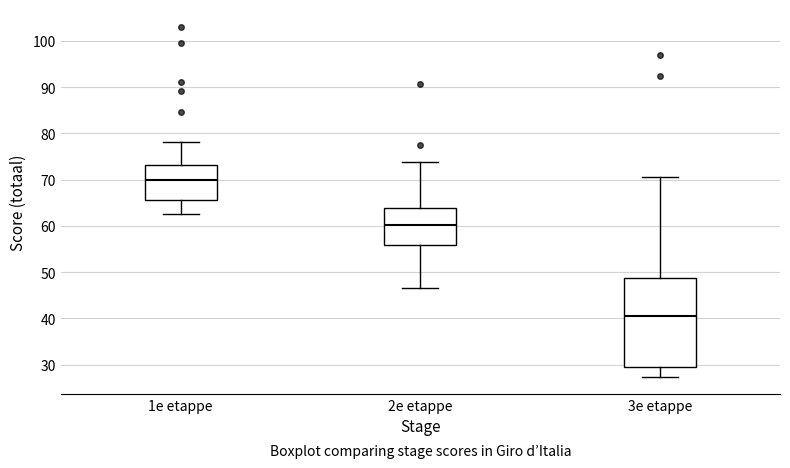

Reading left to right, read every box against the y-axis: the position of its median line, the range the box covers, and the ends of its whiskers. The values are not printed on the chart, so give them approximately, as read against the axis.

1e etappe: median 70, box 66 to 73, whiskers 63 to 78
2e etappe: median 60, box 56 to 64, whiskers 47 to 74
3e etappe: median 41, box 29 to 49, whiskers 27 to 71